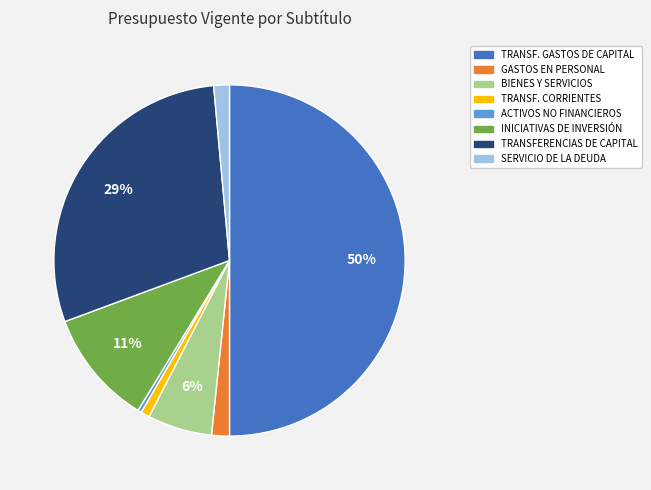

To the nearest percent, what is the difference between the largest and smallest slice percentages?

50%